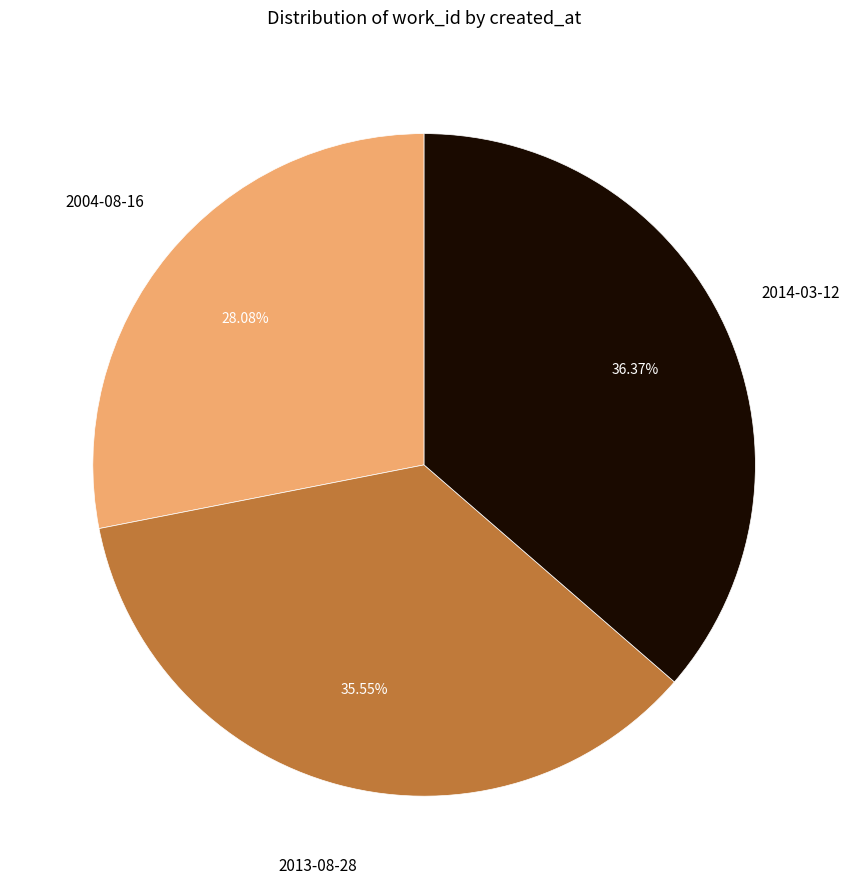

Is there a majority slice in this chart?

No